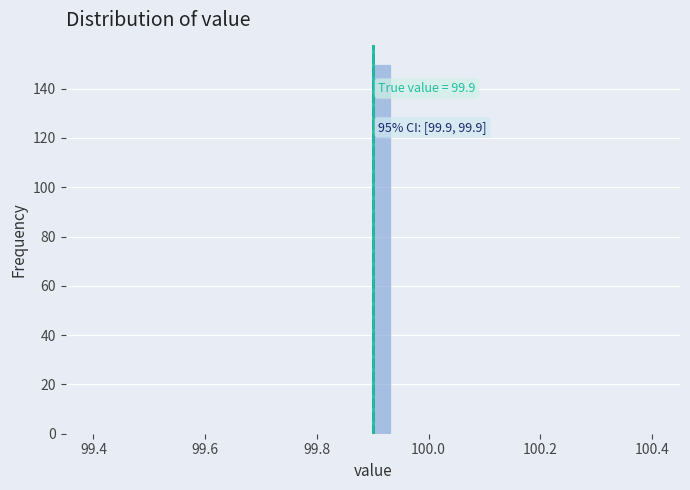

Around what value on the x-axis is the tallest bar? Give the approximate position of its centre, as read against the axis.

99.92